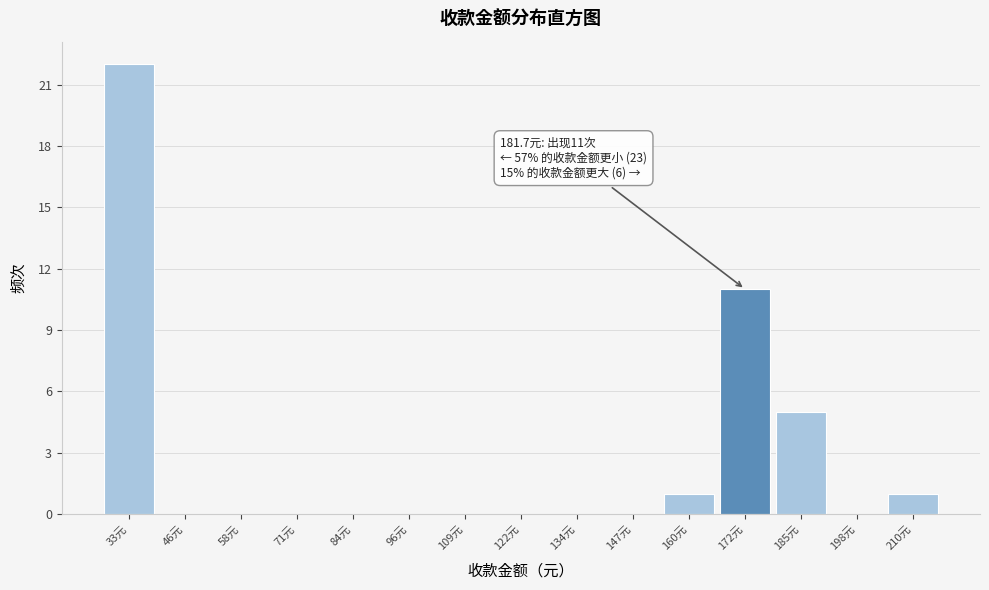

Reading left to right, what are all the values shown in this chart?

33元=22	46元=0	58元=0	71元=0	84元=0	96元=0	109元=0	122元=0	134元=0	147元=0	160元=1	172元=11	185元=5	198元=0	210元=1